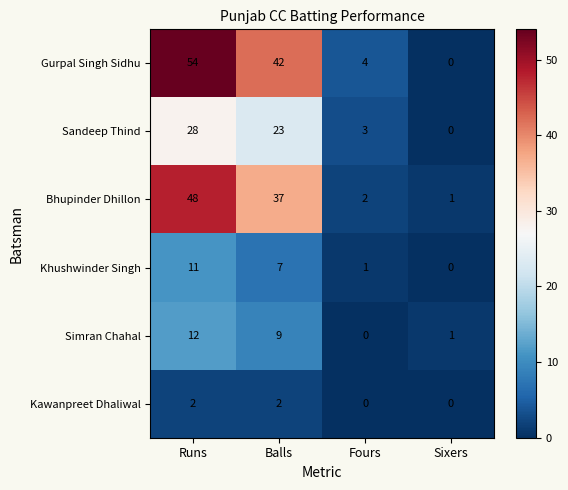

Which series has the largest range (max minus min)?

Gurpal Singh Sidhu